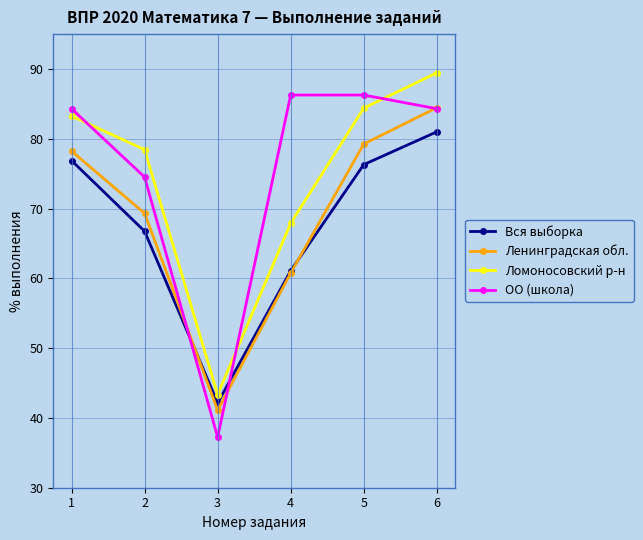

The Вся выборка series shows 61.1 at 4. True or false?

True